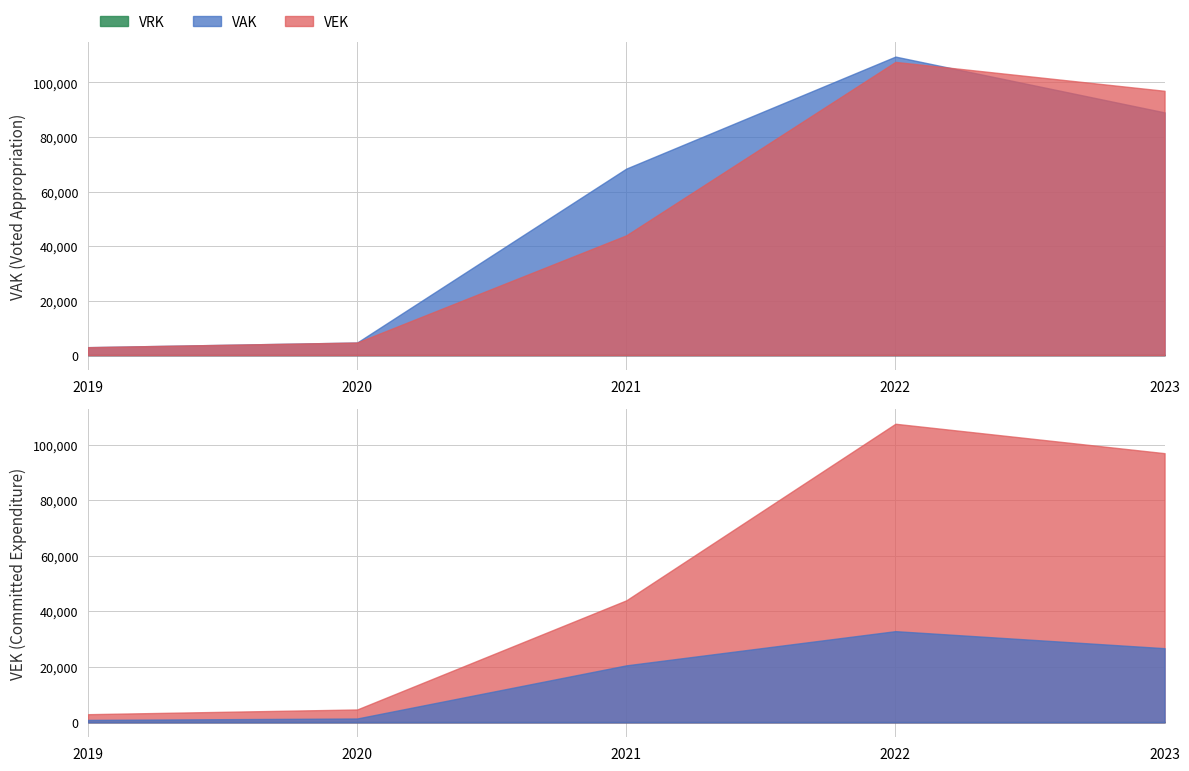

How many lines are shown in the chart?

3